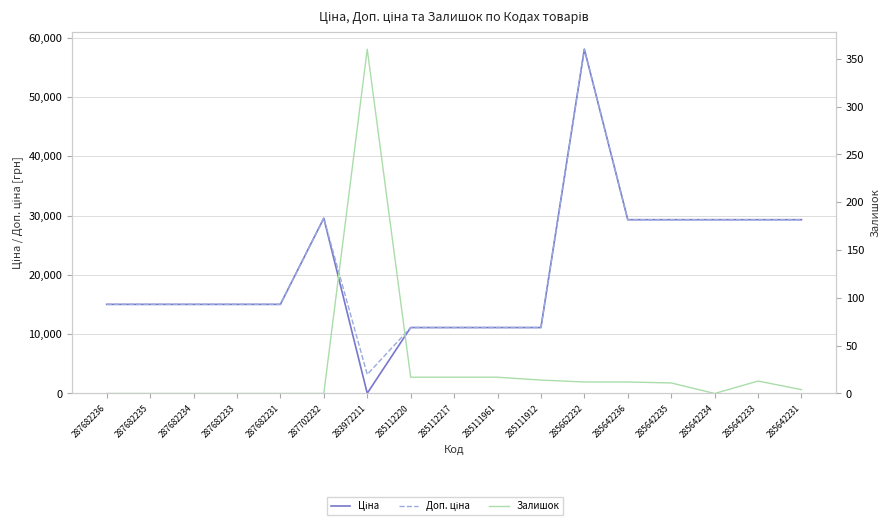

Reading right to left, transcribe all the data shown in this chart.

Ціна: 285642231=29294.9	285642233=29294.9	285642234=29294.9	285642235=29294.9	285642236=29294.9	285662232=58037.0	285111912=11113.6	285111961=11113.6	285112217=11113.6	285112220=11113.6	283972211=32.0	287702232=29548.9	287682231=15019.2	287682233=15019.2	287682234=15019.2	287682235=15019.2	287682236=15019.2
Доп. ціна: 285642231=29294.9	285642233=29294.9	285642234=29294.9	285642235=29294.9	285642236=29294.9	285662232=58037.0	285111912=11113.6	285111961=11113.6	285112217=11113.6	285112220=11113.6	283972211=3205.0	287702232=29548.9	287682231=15019.2	287682233=15019.2	287682234=15019.2	287682235=15019.2	287682236=15019.2
Залишок: 285642231=4.0	285642233=13.0	285642234=0.0	285642235=11.0	285642236=12.0	285662232=12.0	285111912=14.0	285111961=17.0	285112217=17.0	285112220=17.0	283972211=360.0	287702232=0.0	287682231=0.0	287682233=0.0	287682234=0.0	287682235=0.0	287682236=0.0